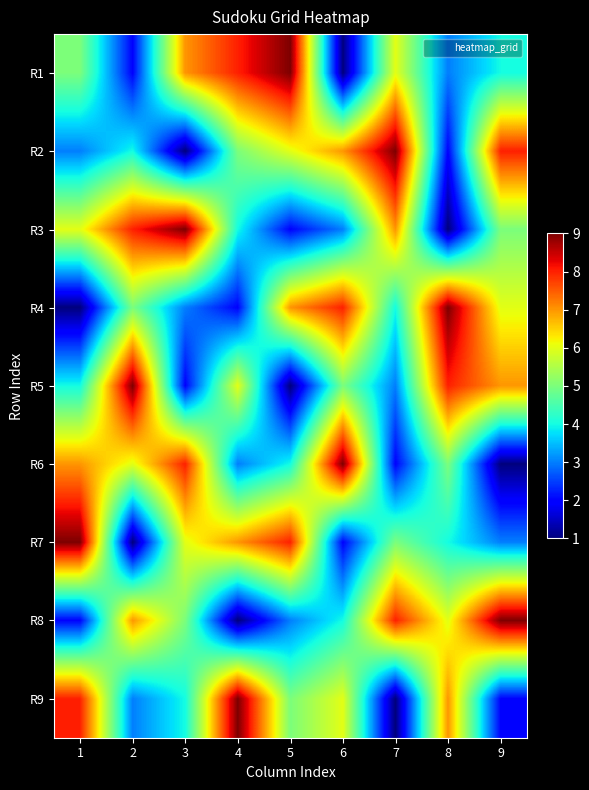

Reading left to right, what are all the values shown in this chart?

R1: 1=5	2=2	3=7	4=8	5=9	6=1	7=6	8=3	9=4
R2: 1=3	2=4	3=1	4=5	5=6	6=7	7=9	8=2	9=8
R3: 1=6	2=8	3=9	4=4	5=2	6=3	7=7	8=1	9=5
R4: 1=1	2=5	3=3	4=2	5=7	6=8	7=4	8=9	9=6
R5: 1=4	2=9	3=2	4=6	5=1	6=5	7=3	8=8	9=7
R6: 1=7	2=6	3=8	4=3	5=4	6=9	7=2	8=5	9=1
R7: 1=9	2=1	3=6	4=7	5=8	6=2	7=5	8=4	9=3
R8: 1=2	2=7	3=5	4=1	5=3	6=4	7=8	8=6	9=9
R9: 1=8	2=3	3=4	4=9	5=5	6=6	7=1	8=7	9=2